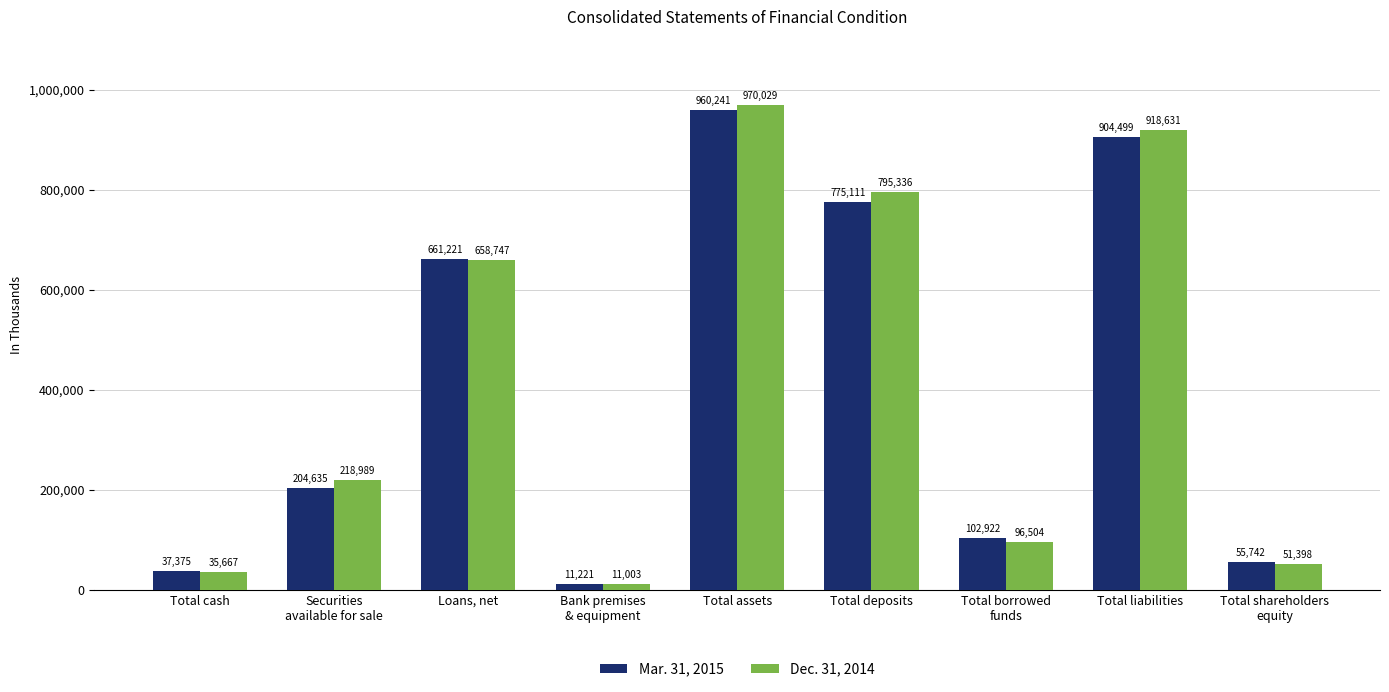

What is the label of the 3rd bar from the right?

Total borrowed
funds